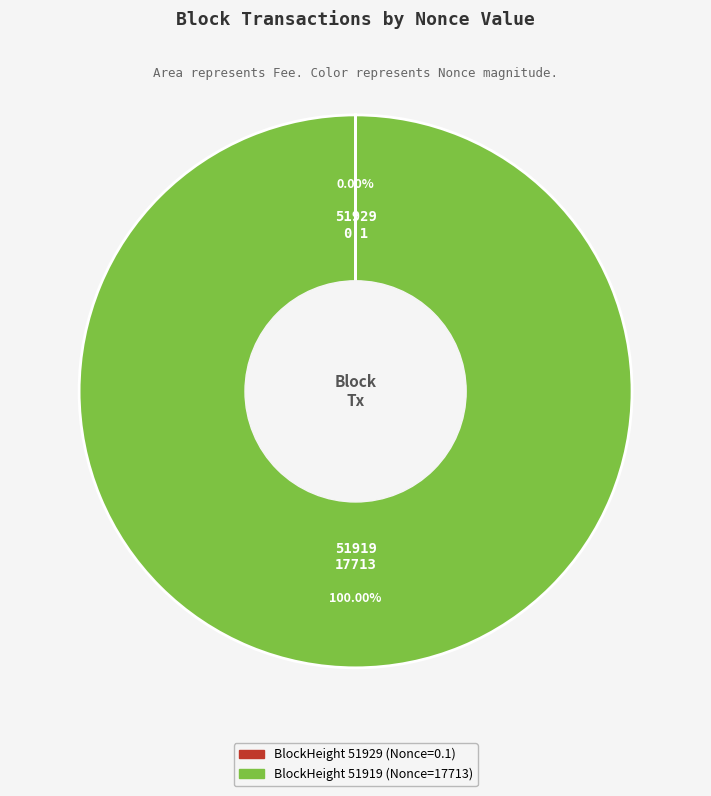

What is the majority slice?

51919